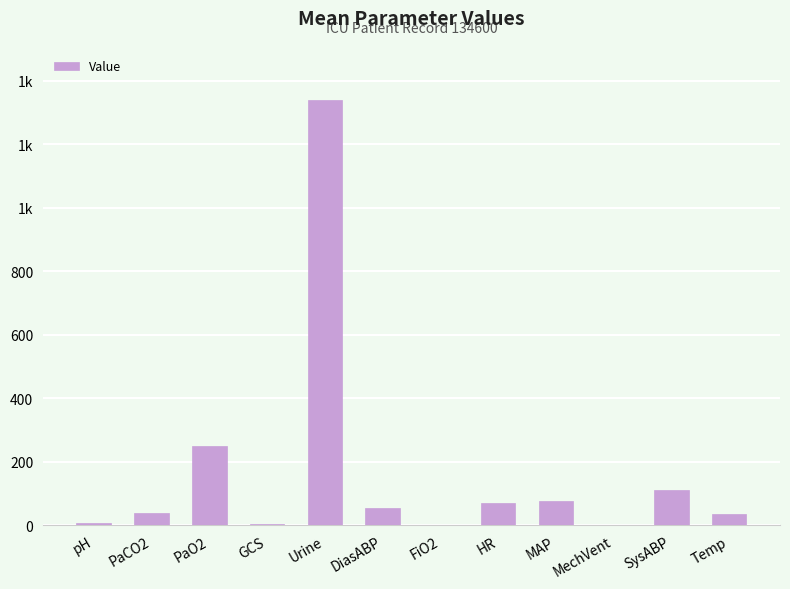

Is it true that the value at MAP is 77.0?

True